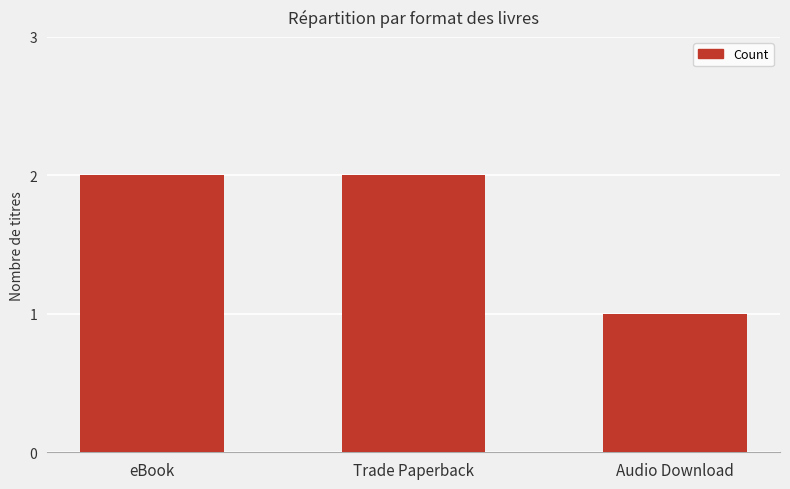

What is the maximum value shown in the chart?

2